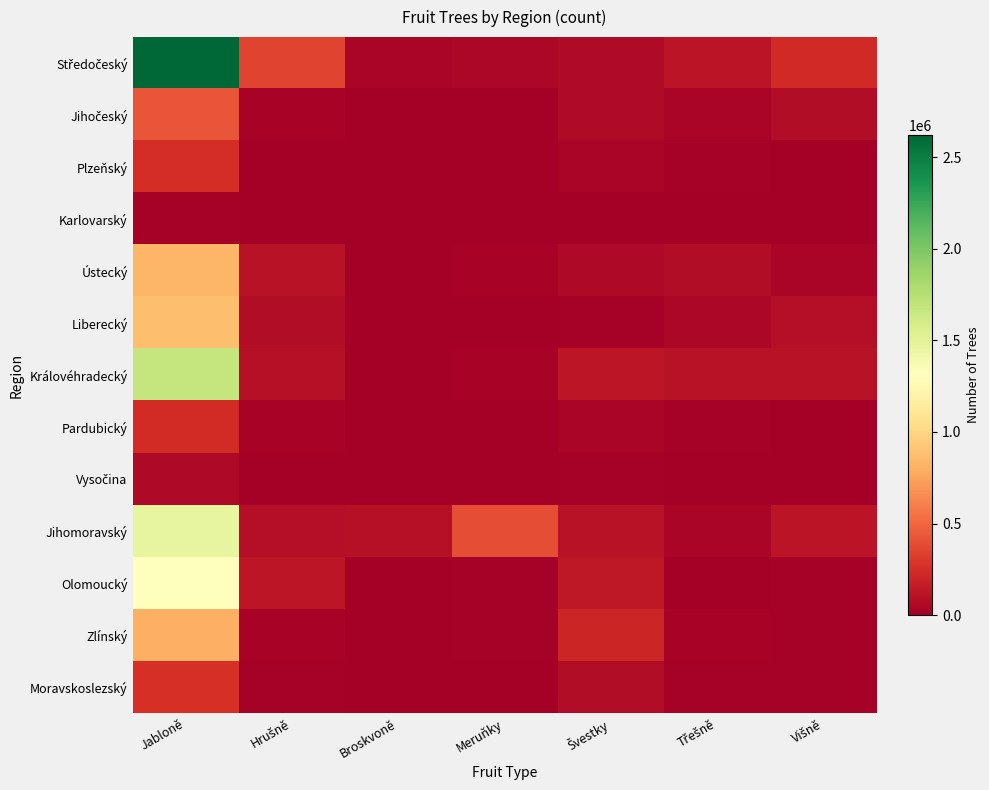

At which category is the sum across all series the highest?

Jabloně